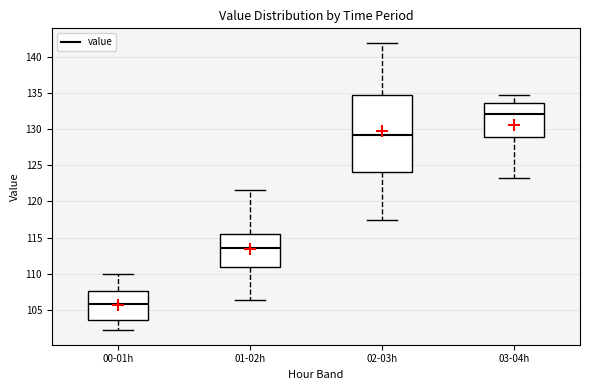

Which box is the tallest, from its lower edge to its upper edge?

02-03h